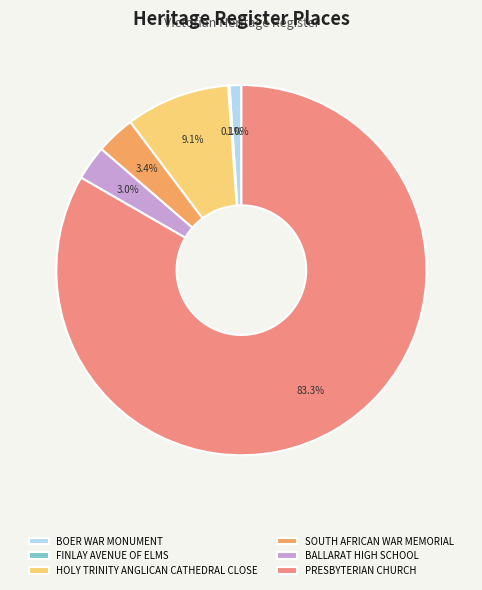

Is the sum of PRESBYTERIAN CHURCH and BALLARAT HIGH SCHOOL greater than half?

Yes